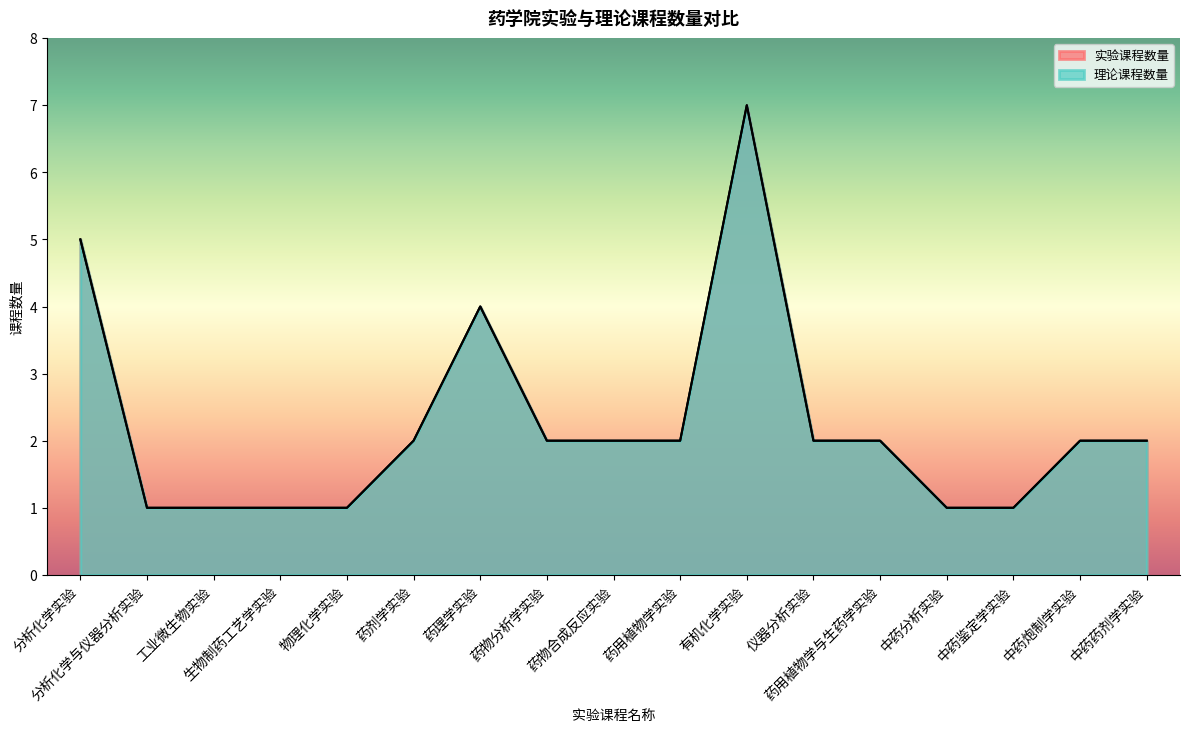

True or false: 实验课程数量 has more than 2 points higher than both neighbors.

False